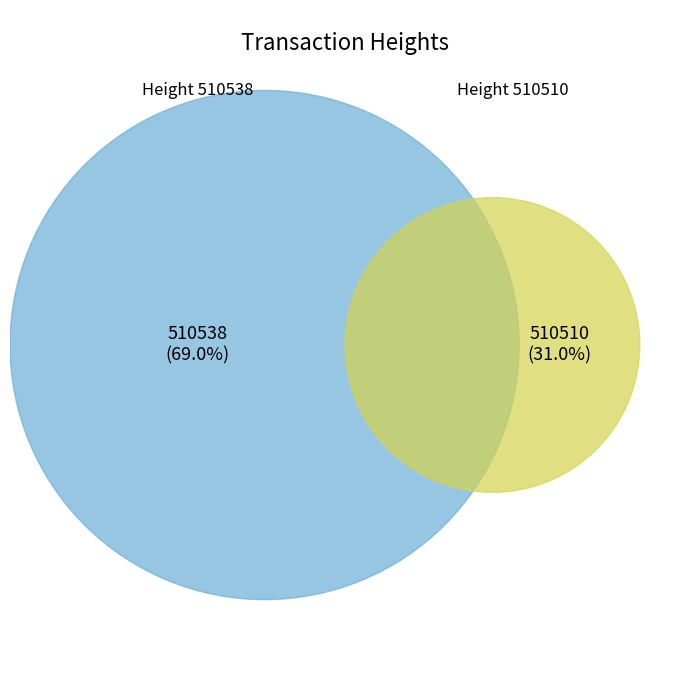

What portion of the pie excludes 510538?

31.0%